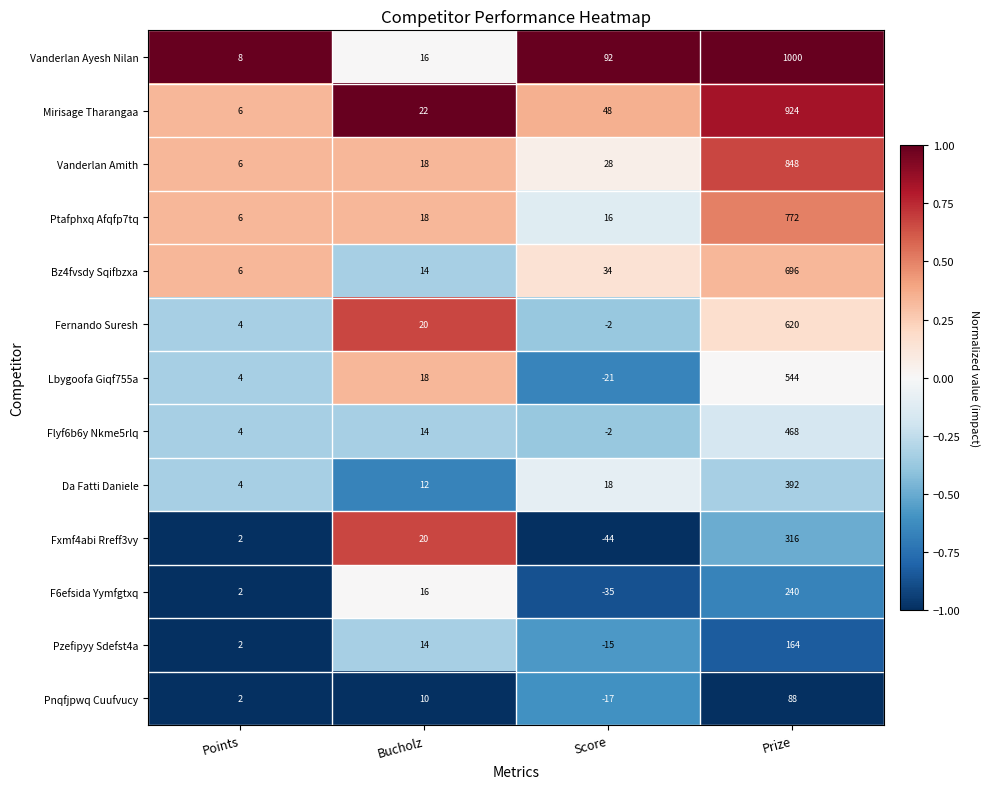

Where is F6efsida Yymfgtxq nearest to the value 102?

Bucholz